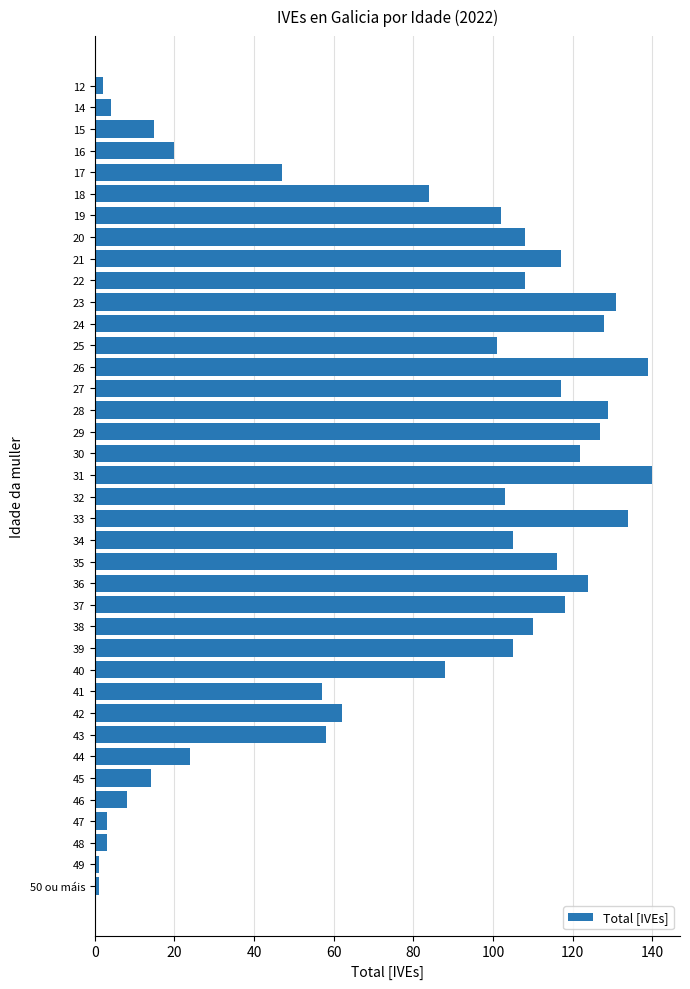

What is the difference between the second highest and second lowest values?

138